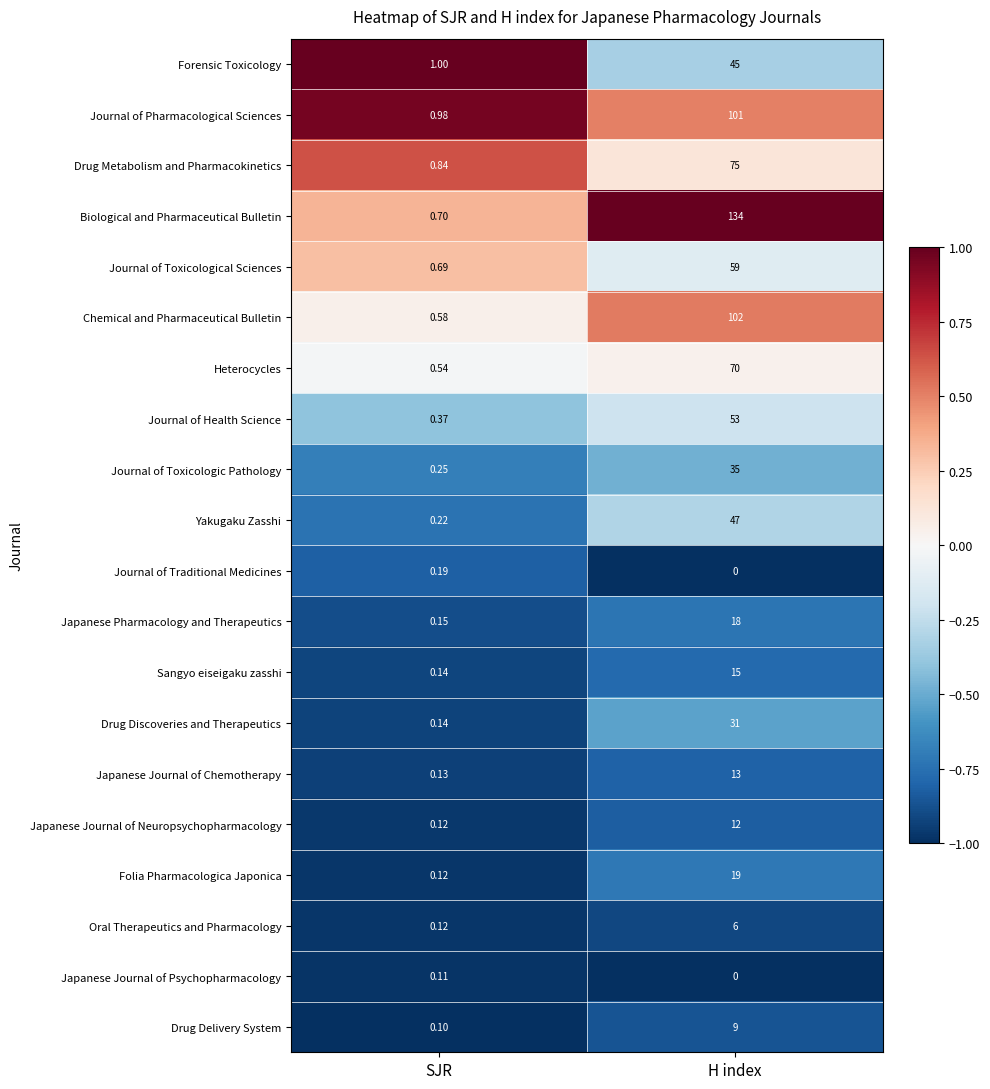

Which category has the lowest value in the Yakugaku Zasshi series?

SJR